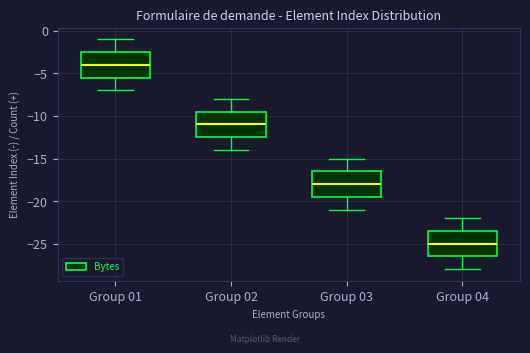

Reading left to right, read every box against the y-axis: the position of its median line, the range the box covers, and the ends of its whiskers. The values are not printed on the chart, so give them approximately, as read against the axis.

Group 01: median -4.0, box -5.5 to -2.5, whiskers -7.0 to -1.0
Group 02: median -11.0, box -12.5 to -9.5, whiskers -14.0 to -8.0
Group 03: median -18.0, box -19.5 to -16.5, whiskers -21.0 to -15.0
Group 04: median -25.0, box -26.5 to -23.5, whiskers -28.0 to -22.0